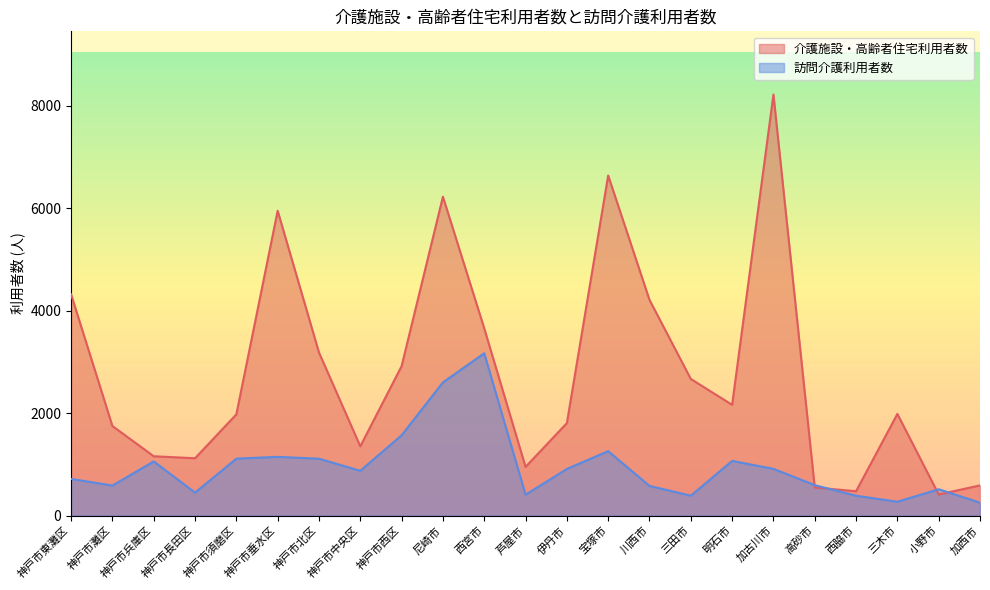

Is it true that 介護施設・高齢者住宅利用者数 equals 766 at 神戸市灘区?

False